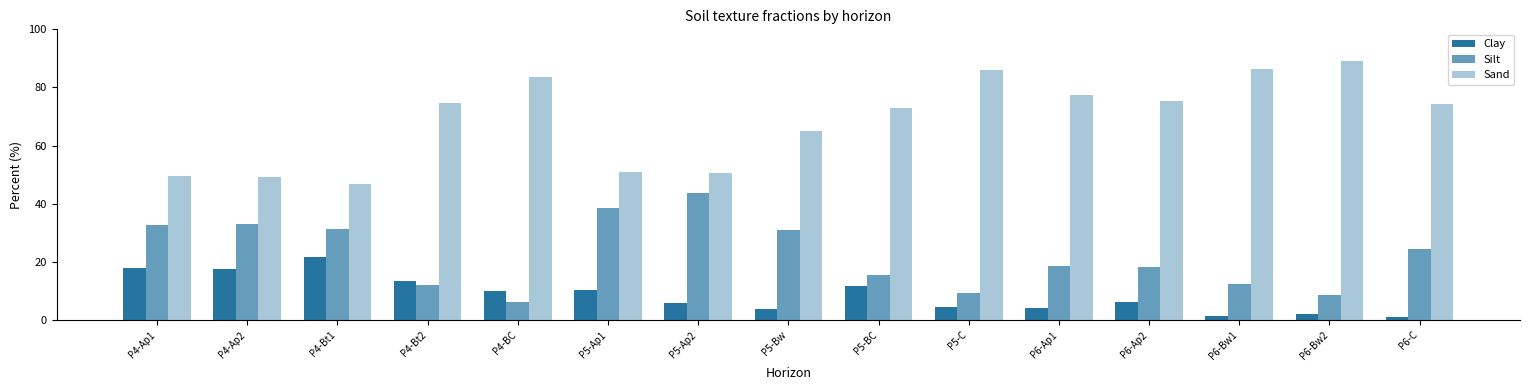

How many series are shown in this chart?

3